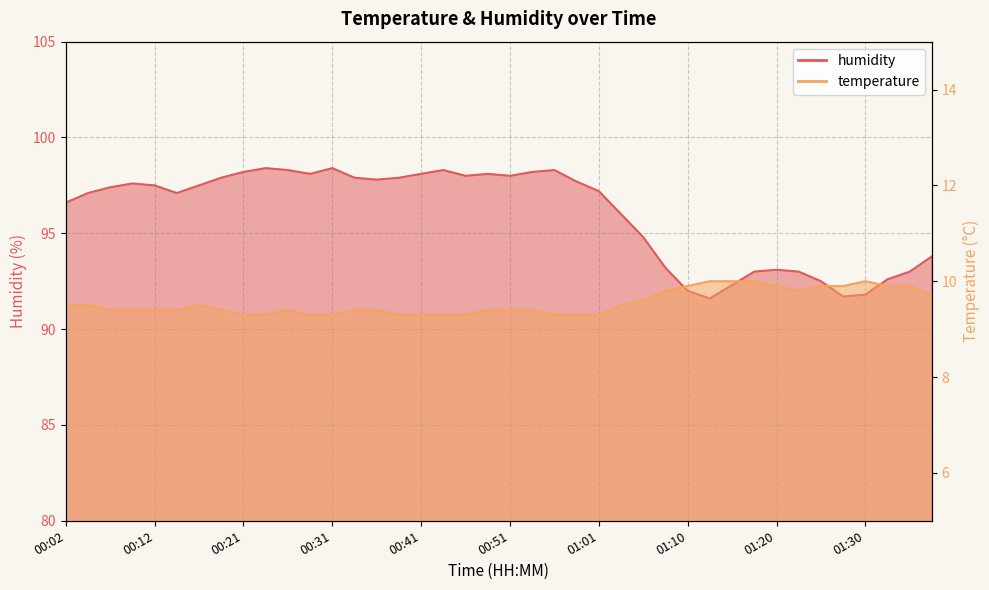

At which category does humidity reach its first local valley?

00:14